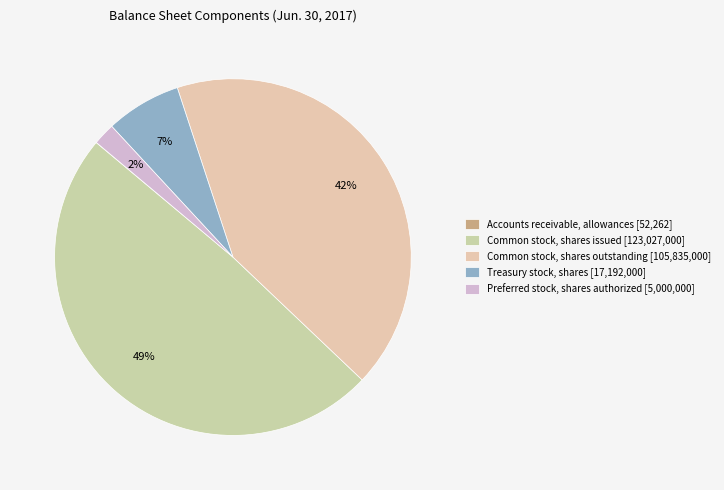

To the nearest percent, what is the difference between the largest and smallest slice percentages?

49%